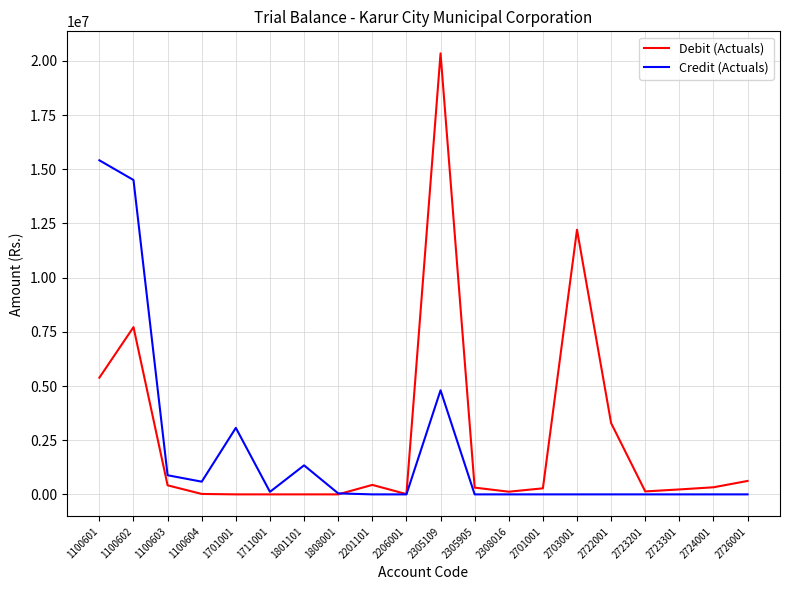

Does the chart have visible grid lines?

Yes